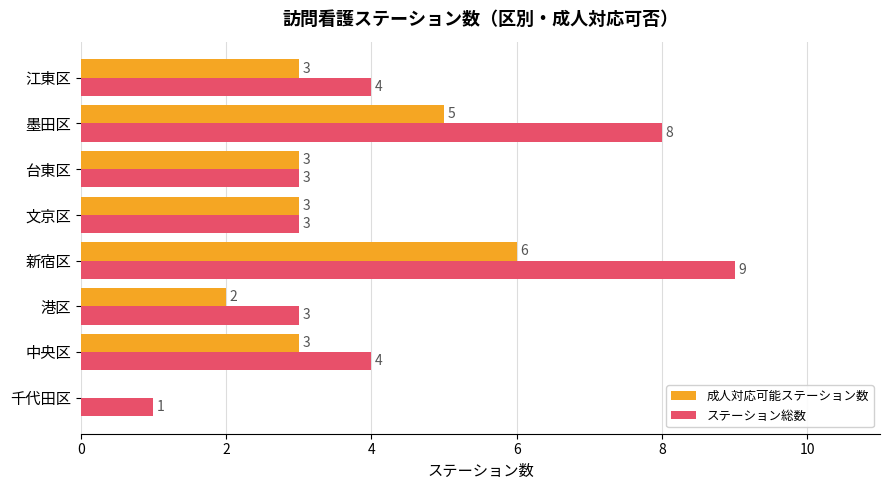

The 成人対応可能ステーション数 series shows 3 at 台東区. True or false?

True